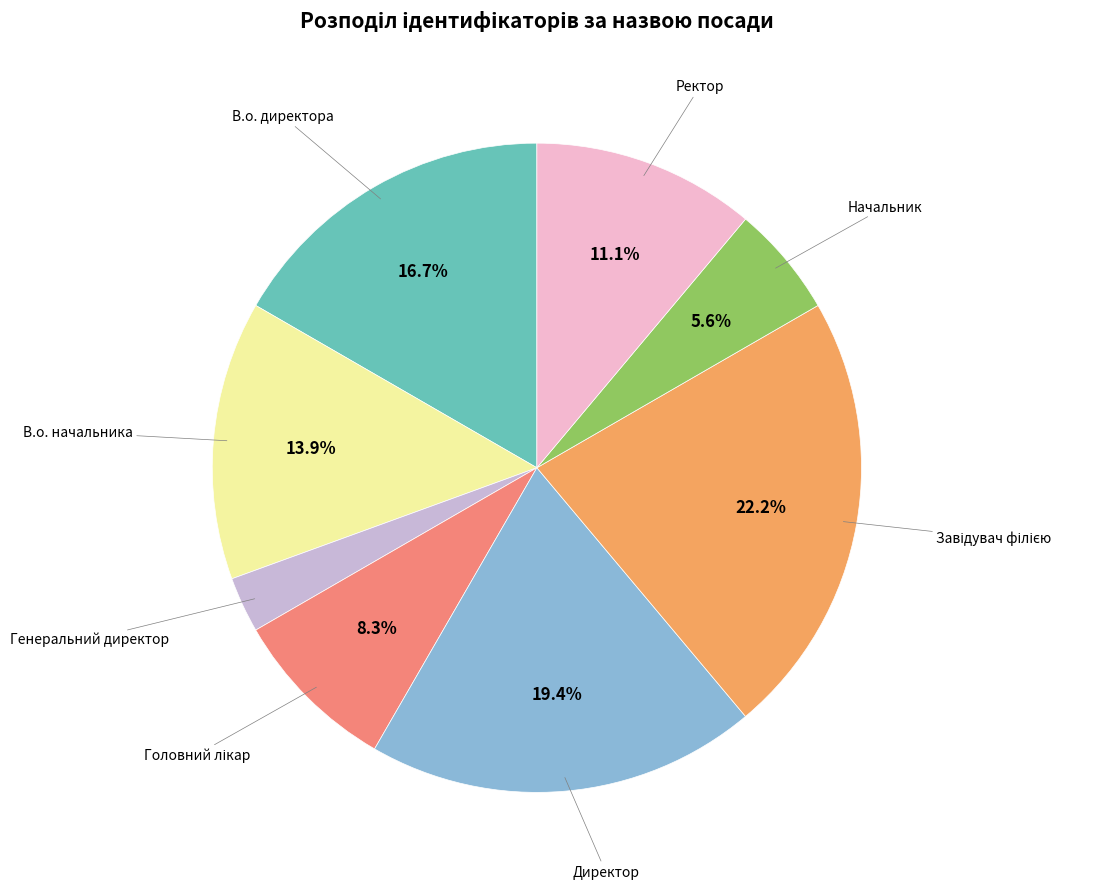

The В.о. директора slice represents 2% of the pie. True or false?

False